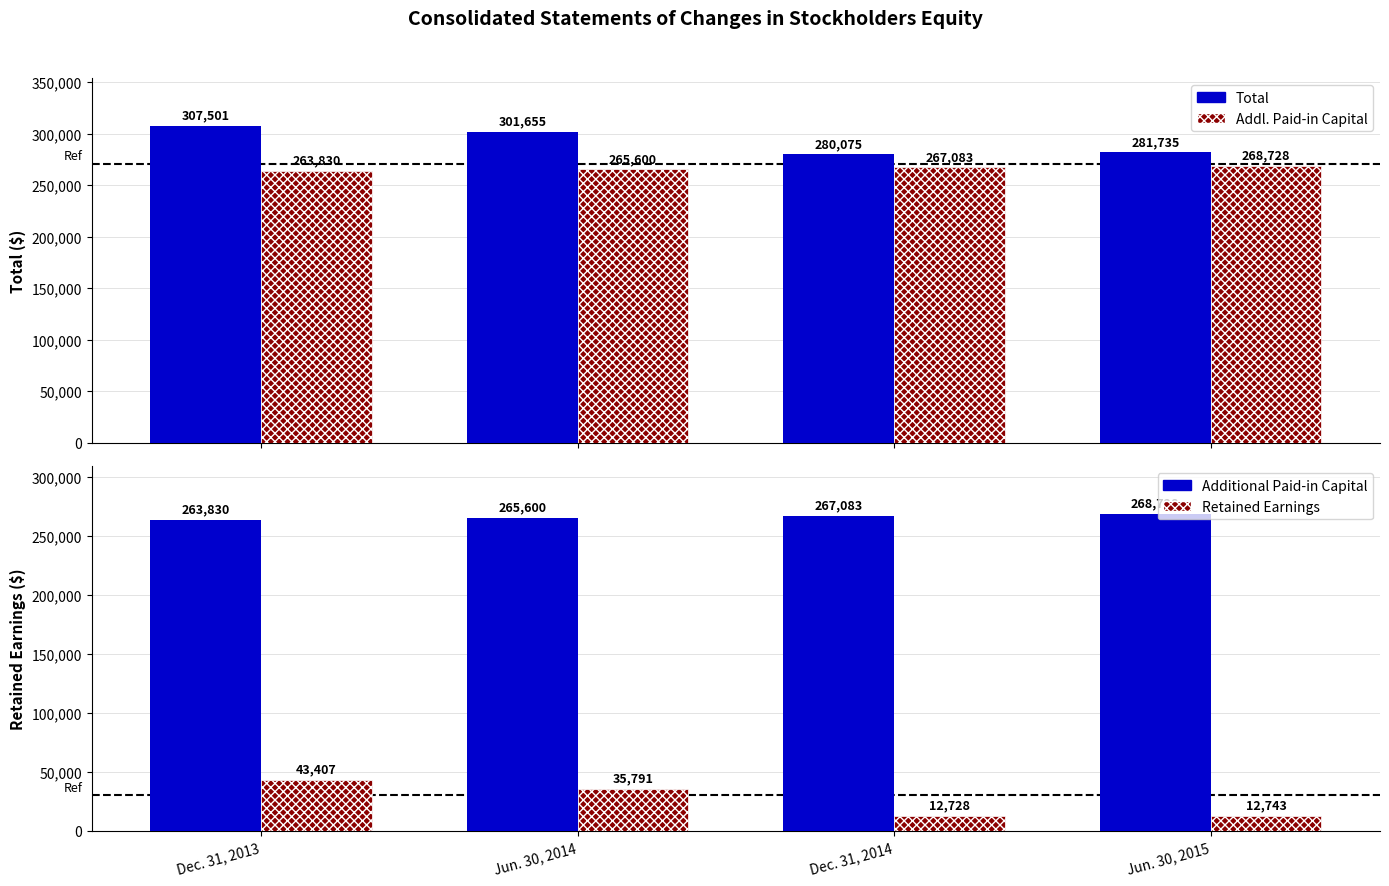

What is the sum of all Additional Paid-in Capital values?

1065241